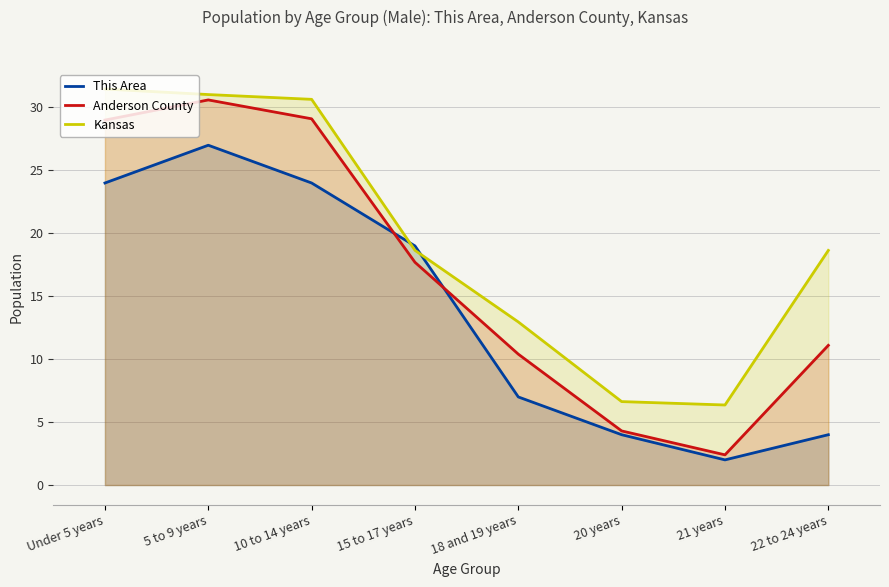

What are all the series names shown in the legend?

This Area, Anderson County, Kansas